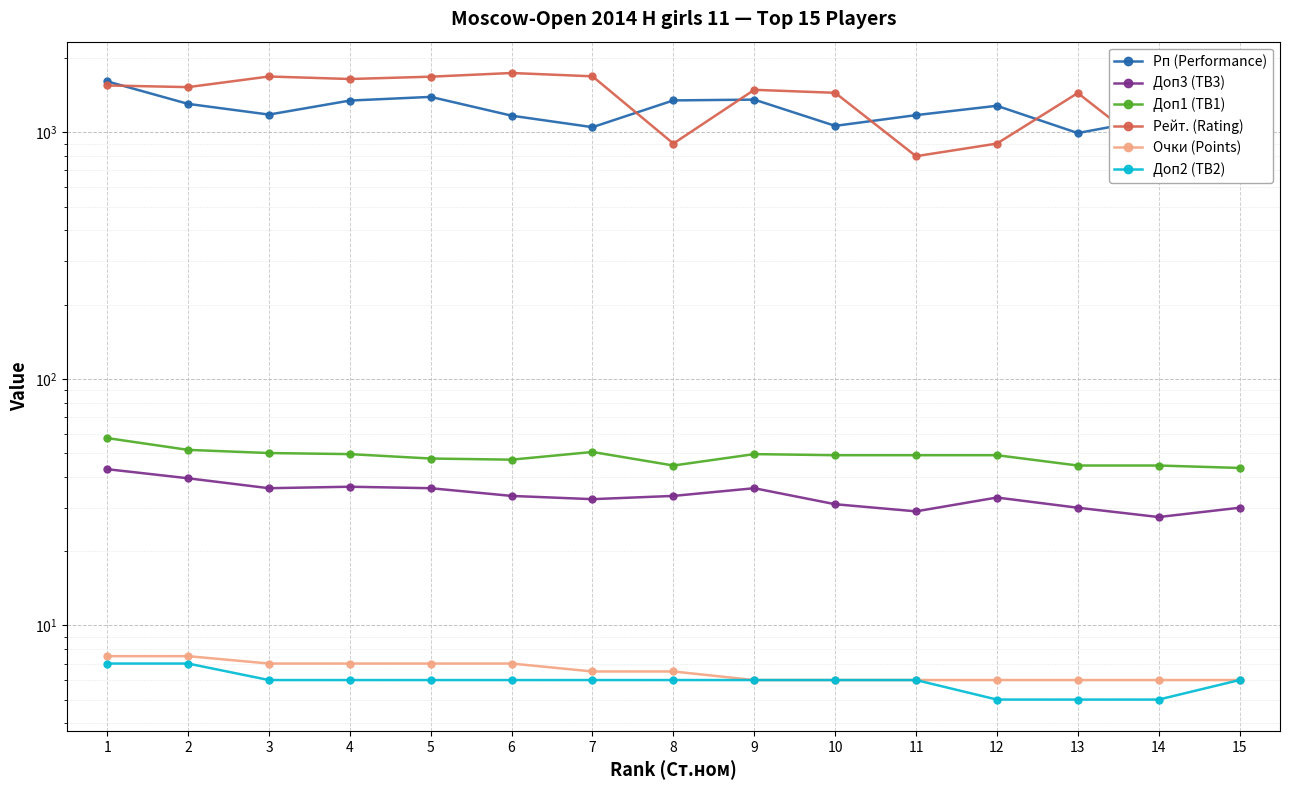

Read the Доп2 (TB2) value at 7.

6.0